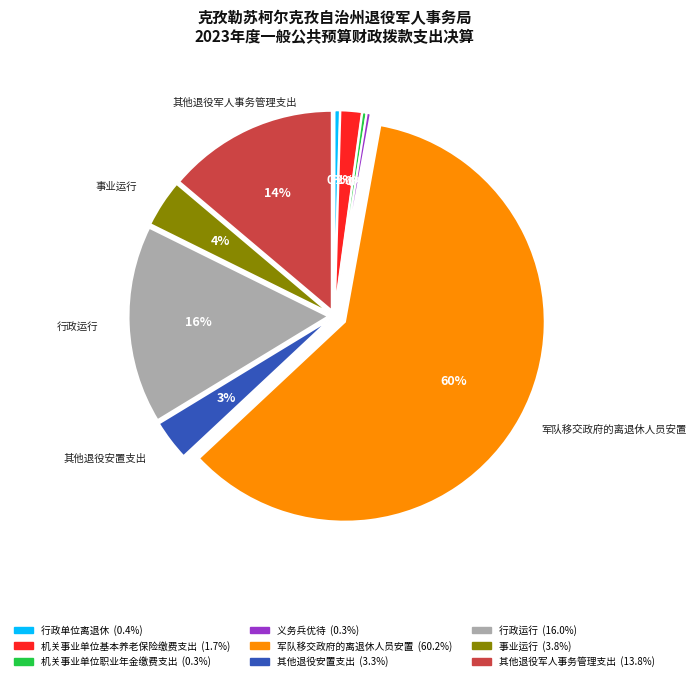

To the nearest percent, what percentage of the pie is 行政运行?

16%